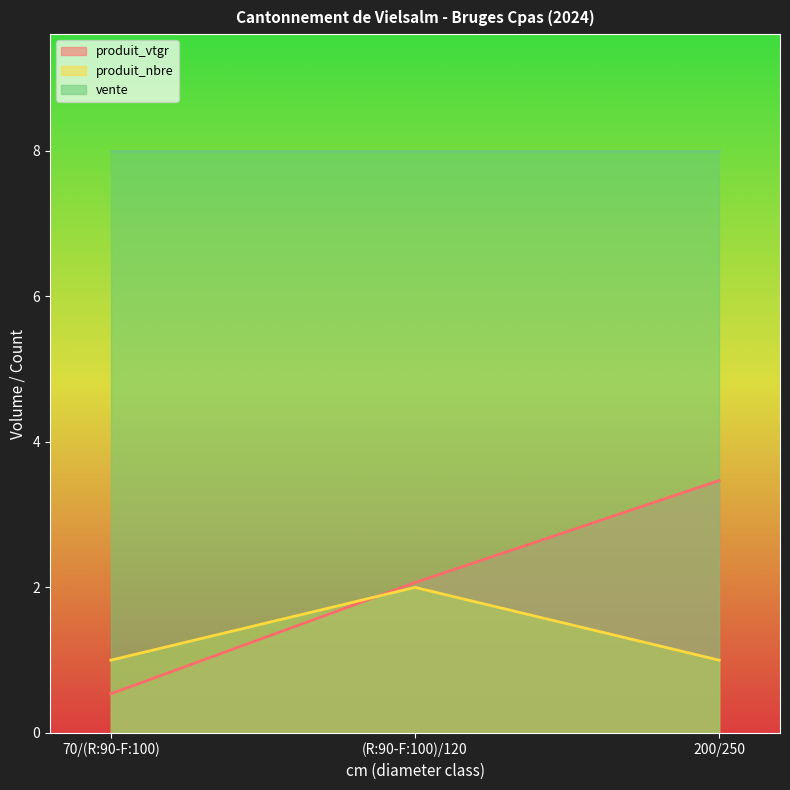

List the labels in order of produit_vtgr value, smallest first.

70/(R:90-F:100), (R:90-F:100)/120, 200/250